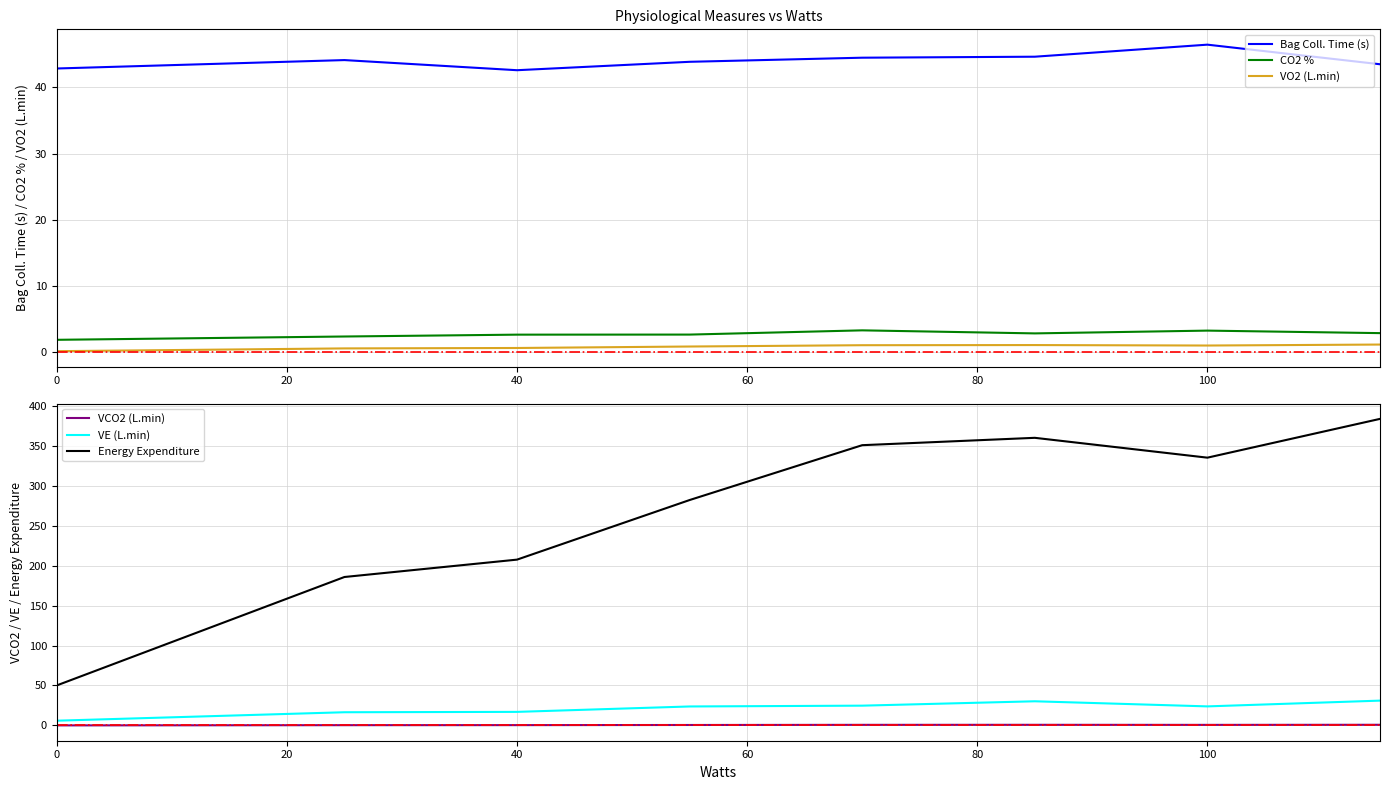

What is the difference between the maximum and second lowest values in the Energy Expenditure series?

197.7